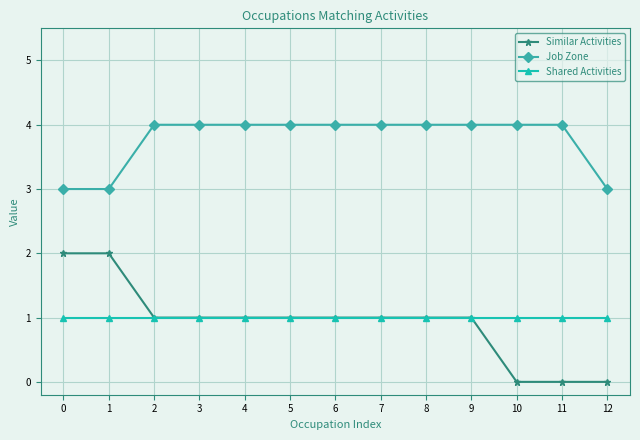

True or false: Shared Activities and Job Zone cross at least once.

False